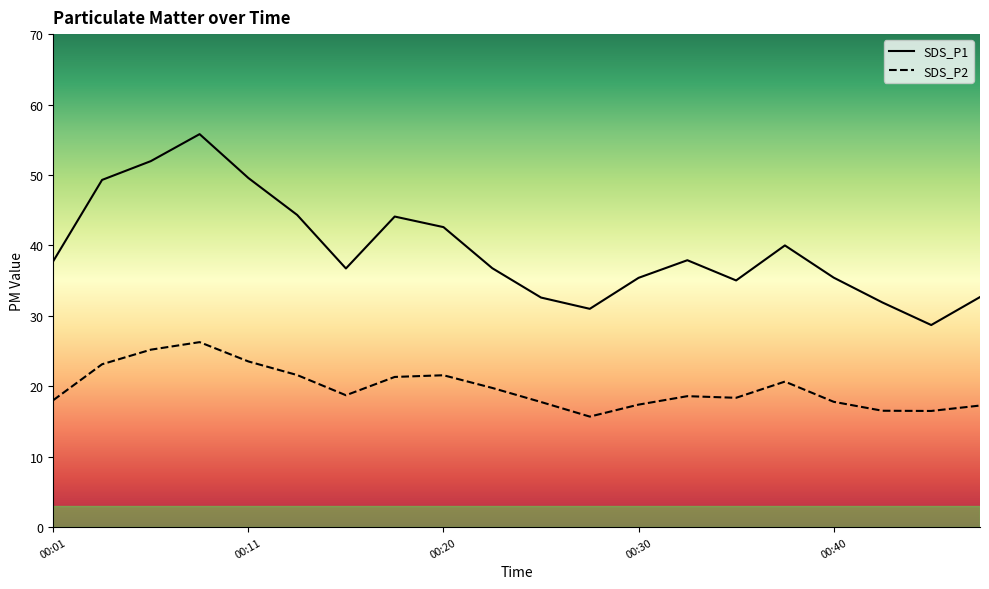

True or false: SDS_P1 has more than 0 interior local peaks.

True